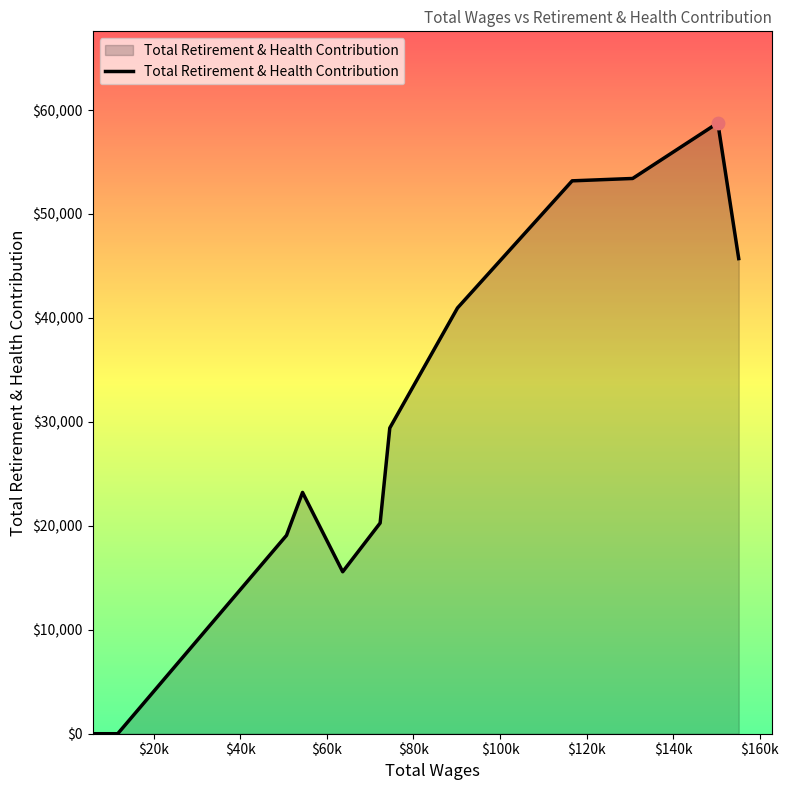

What is the difference between the maximum and minimum values?

58757